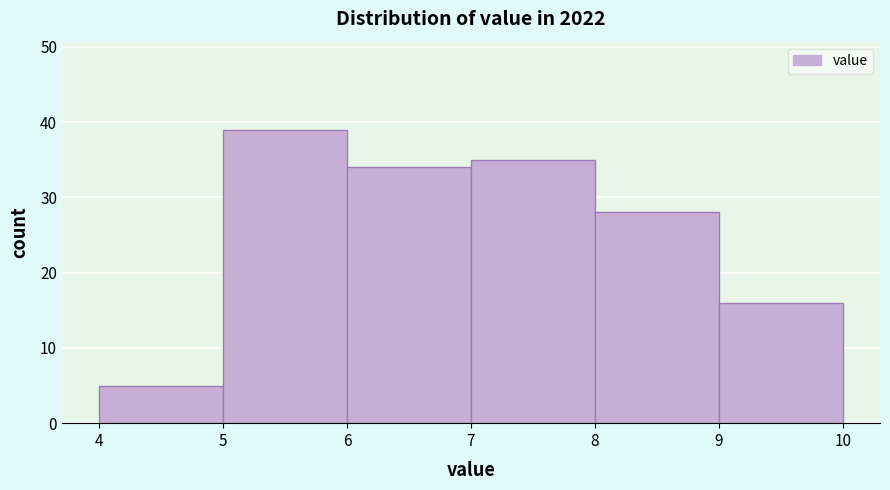

Reading left to right, transcribe this chart: for each bar, give the range it covers on the x-axis and its height. The values are not printed on the chart, so give them approximately, as read against the axis.

4 to 5: 5
5 to 6: 39
6 to 7: 34
7 to 8: 35
8 to 9: 28
9 to 10: 16